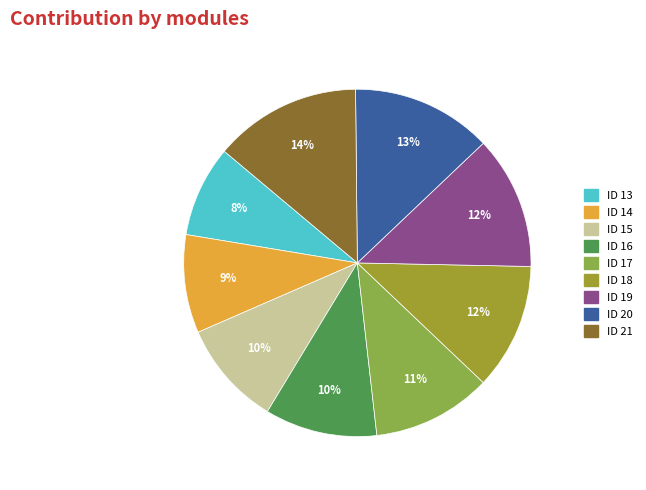

Between ID 20 and ID 18, which is larger?

ID 20